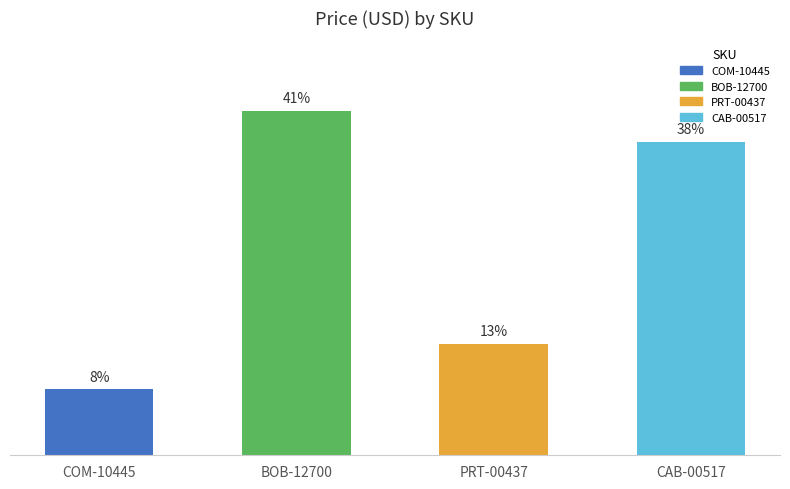

Are the bars horizontal?

No